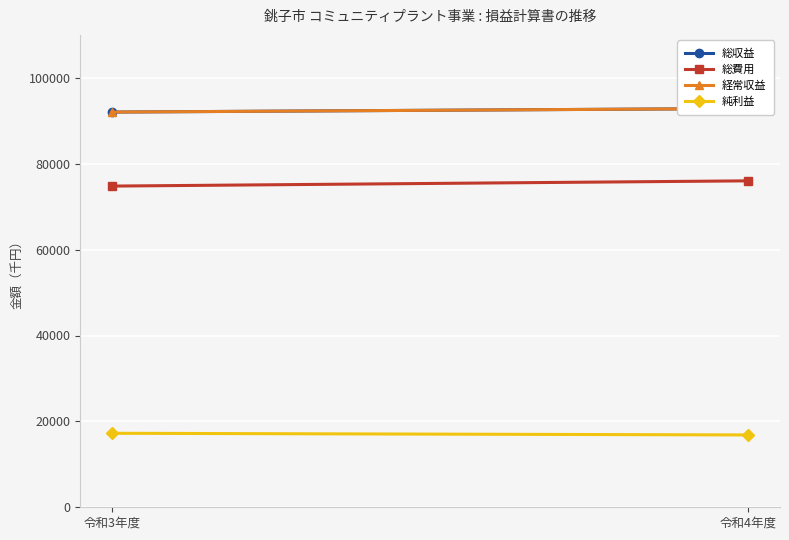

At how many categories does at least one series exceed 89985?

2